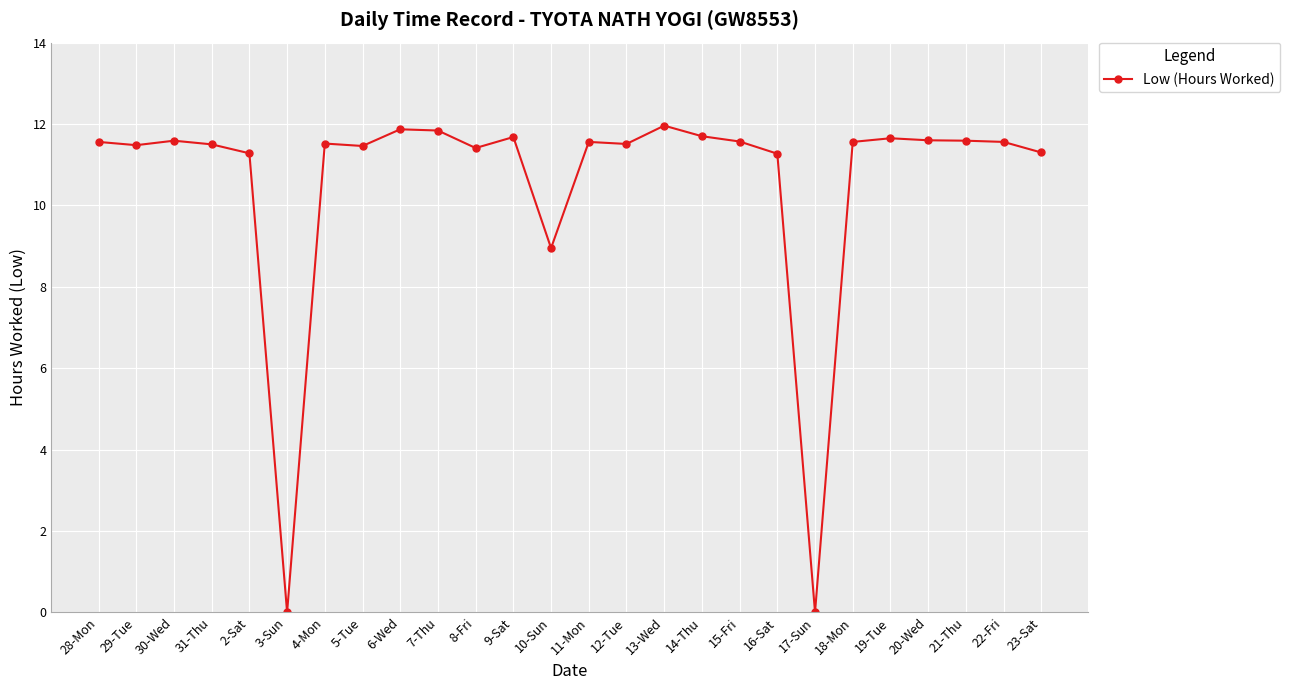

True or false: the data has more than 0 interior local peaks.

True